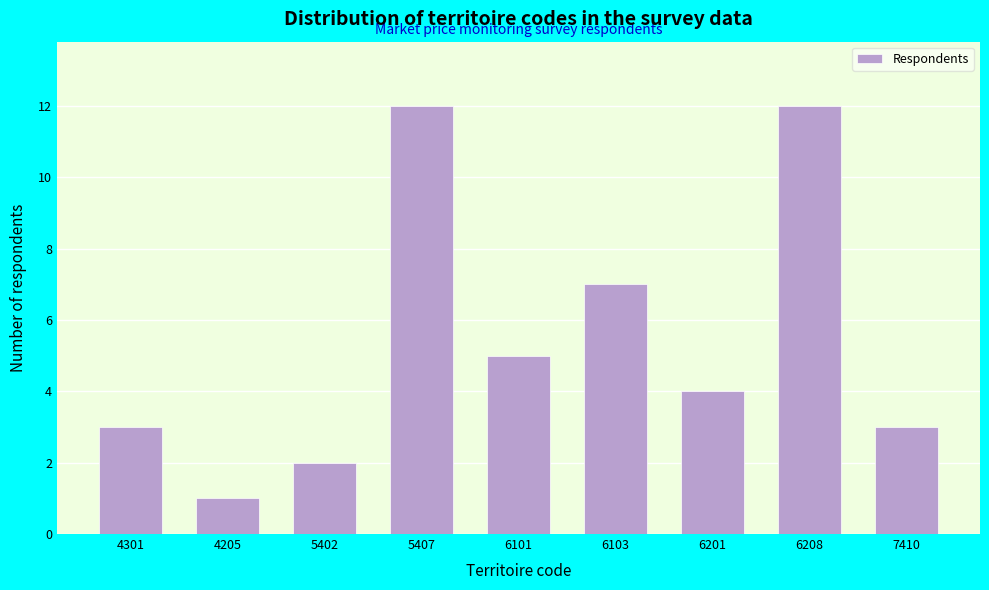

Reading right to left, what are all the values shown in this chart?

3	12	4	7	5	12	2	1	3